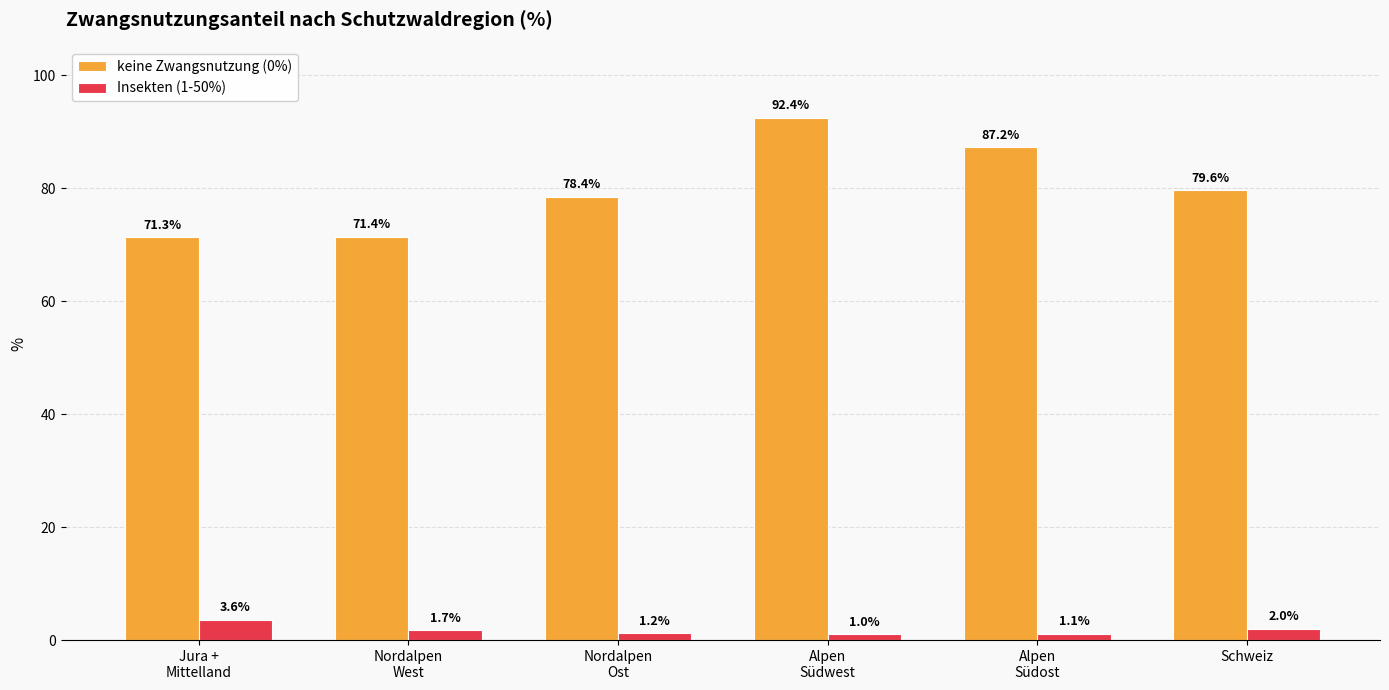

True or false: keine Zwangsnutzung (0%) has a value of 147.5 at Alpen
Südwest.

False